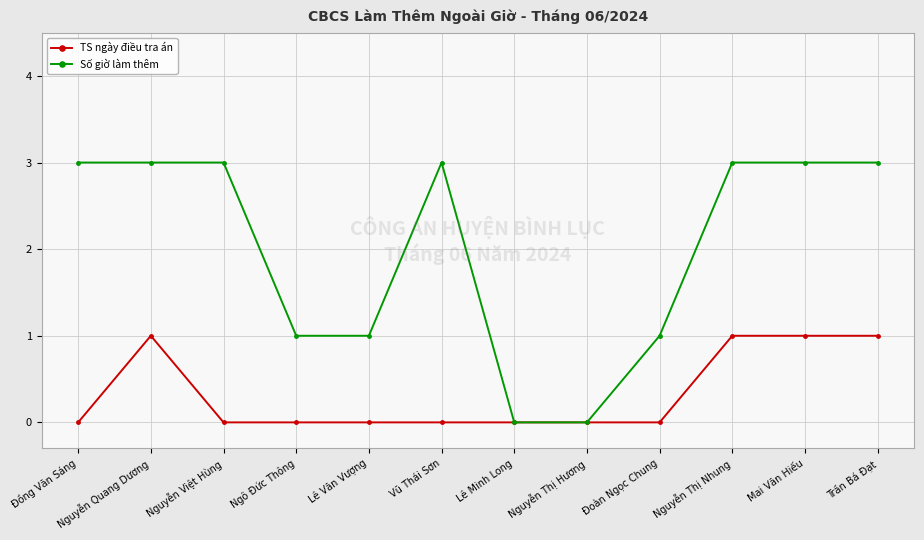

What is the label of the 12th point from the right?

Đồng Văn Sáng